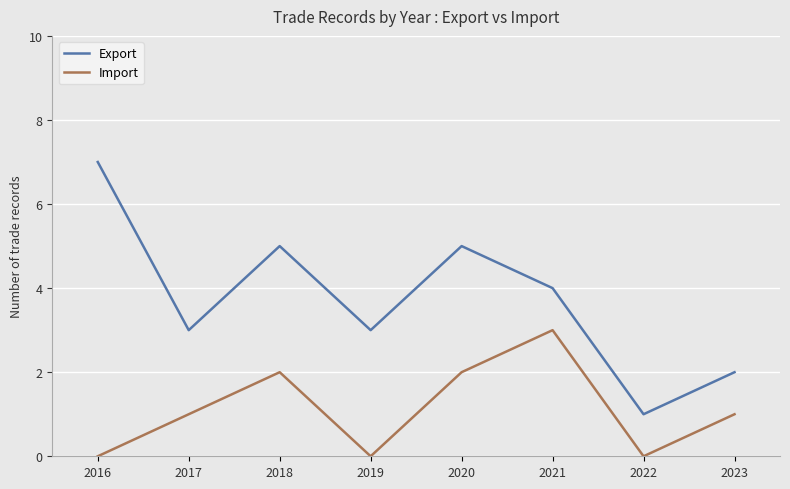

What is the sum of the Import values at 2017 and 2022?

1